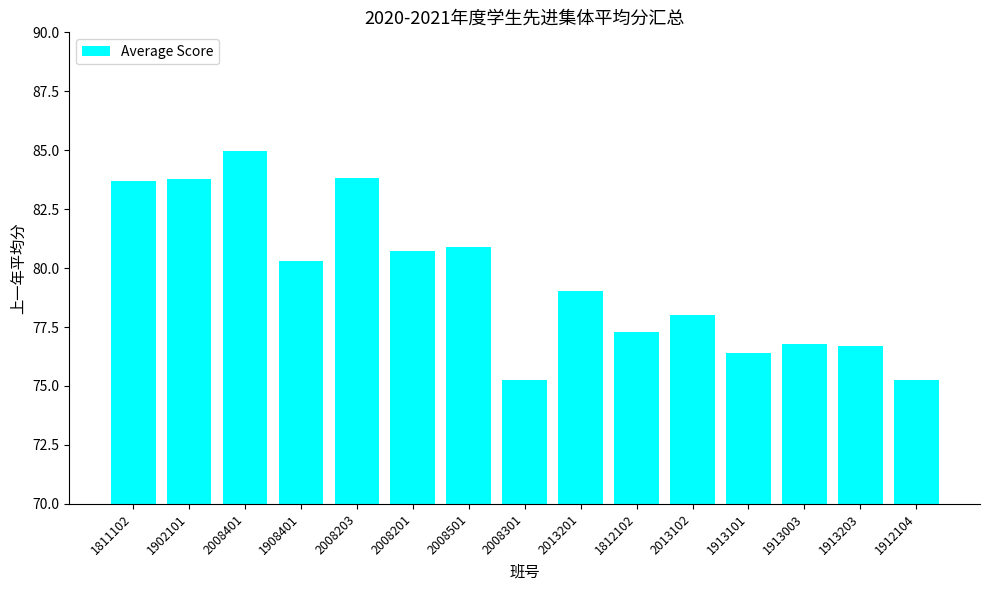

Which has a higher value, 1902101 or 2008401?

2008401